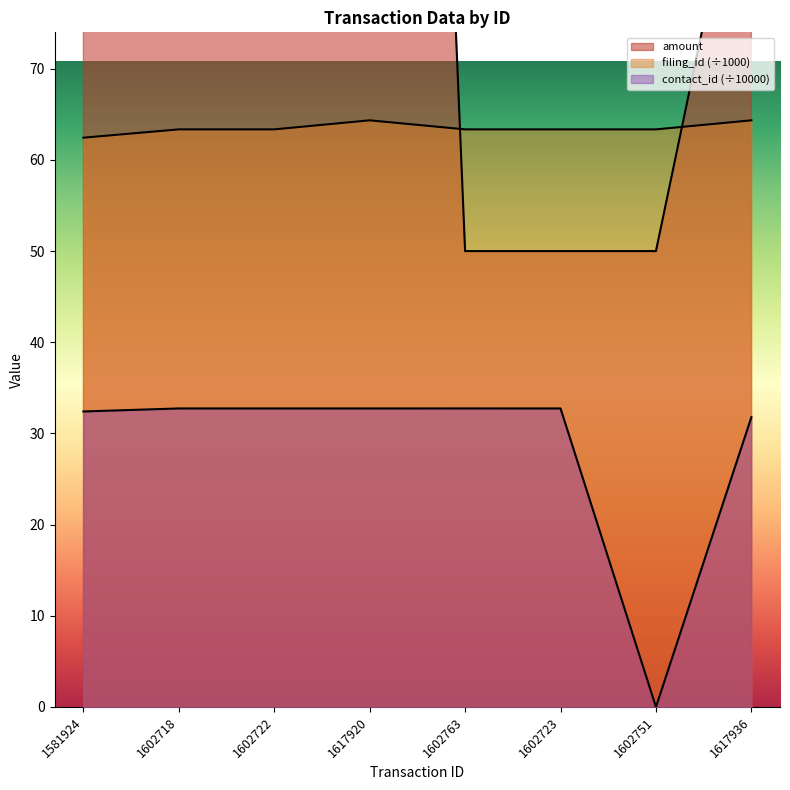

What is the average value of the amount series?

193.2